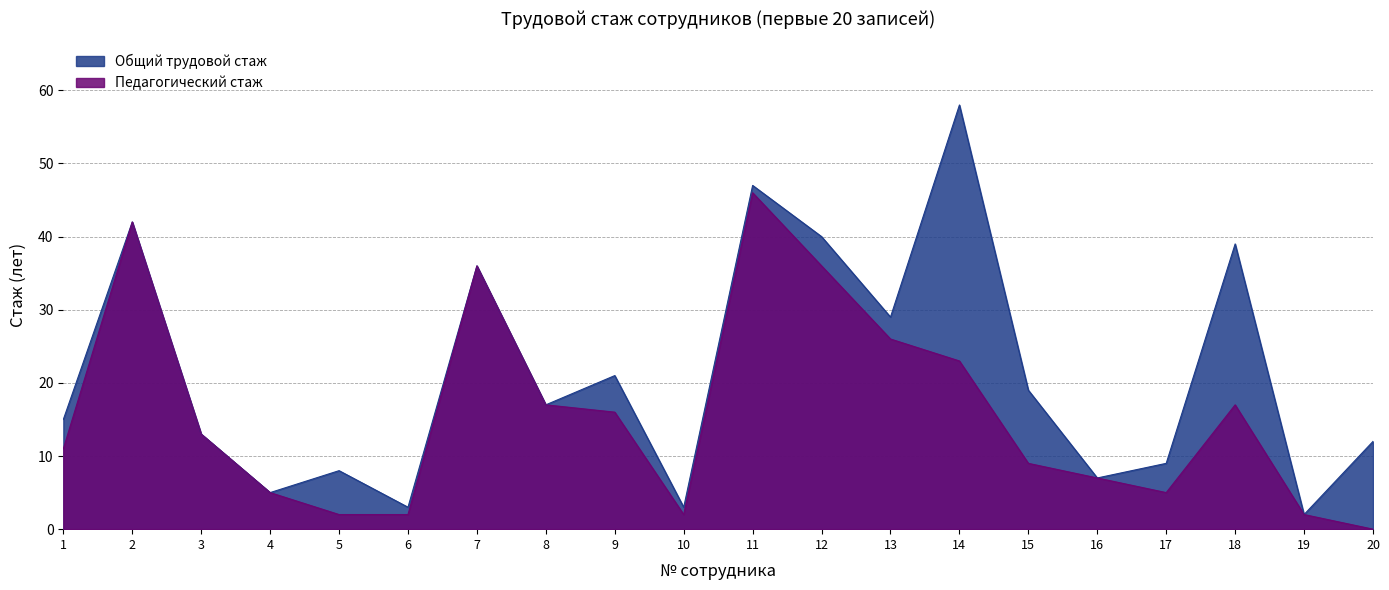

How many interior local valleys does the Общий трудовой стаж series have?

7